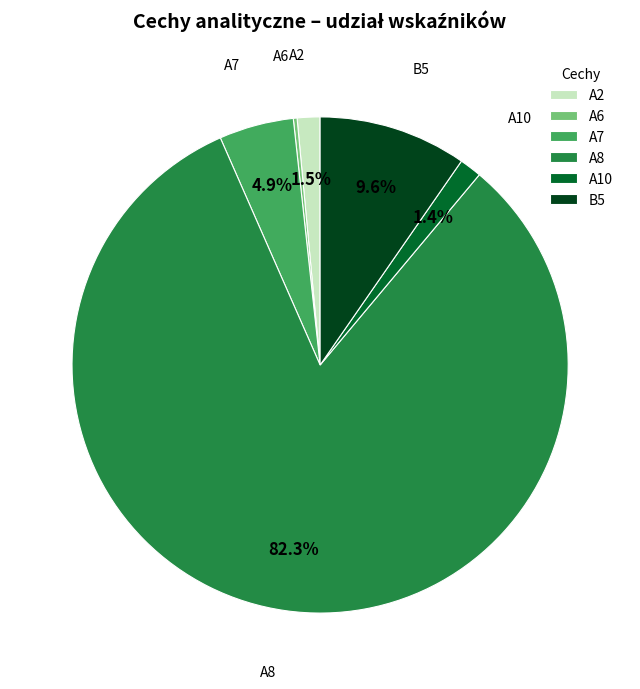

To the nearest percent, what percentage of the pie is A8?

82%